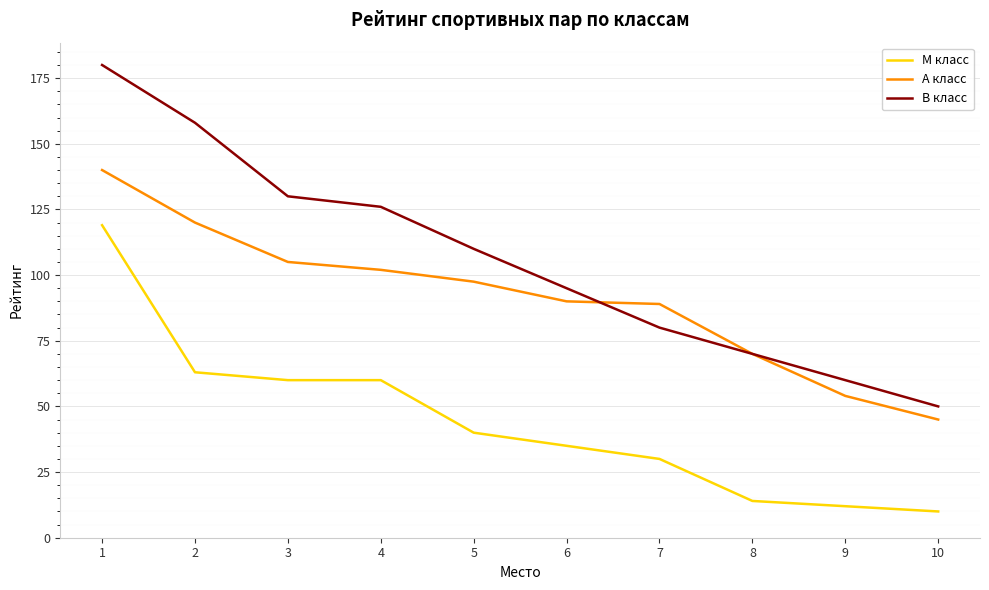

Rank the series by their average value, from highest to lowest.

B класс, A класс, M класс